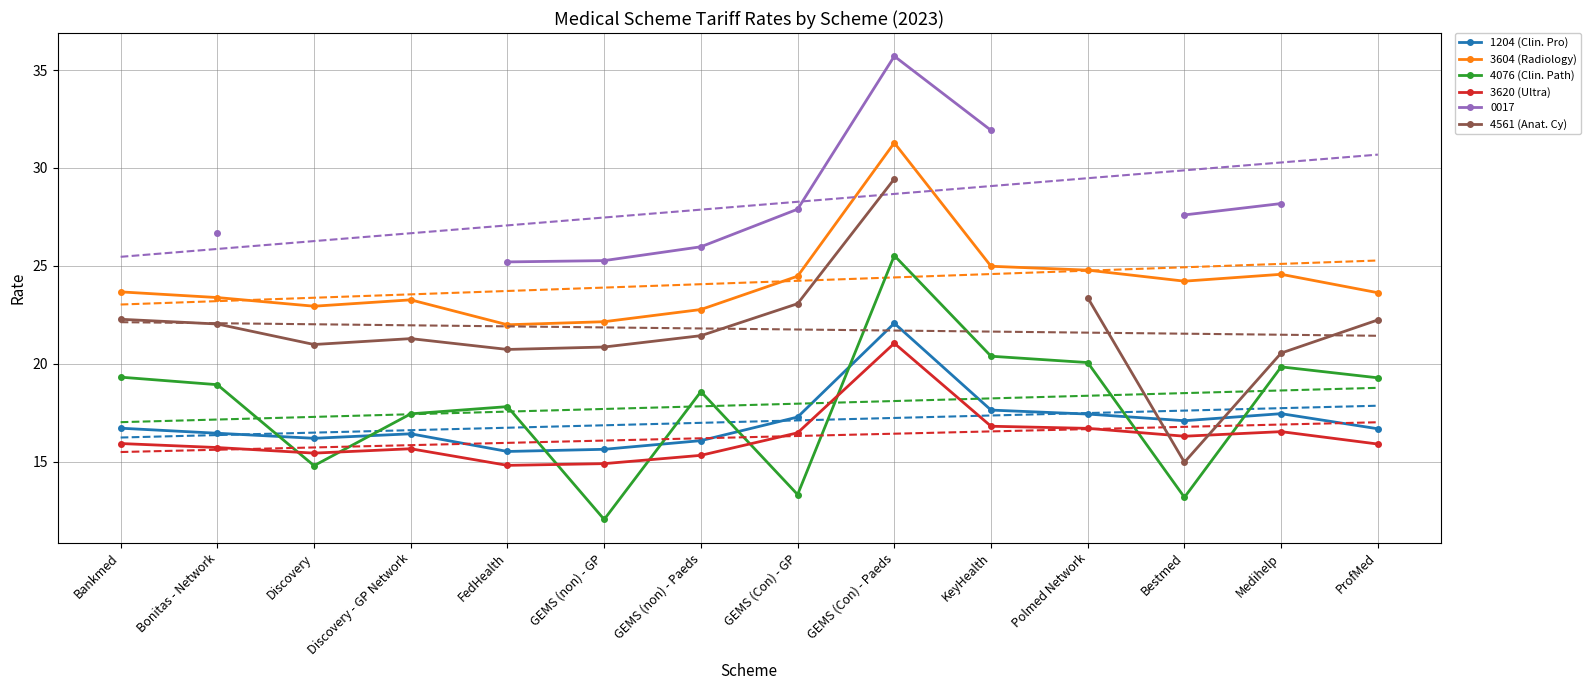

What is the sum of the 3604 (Radiology) values at Medihelp and GEMS (Con) - GP?

49.0